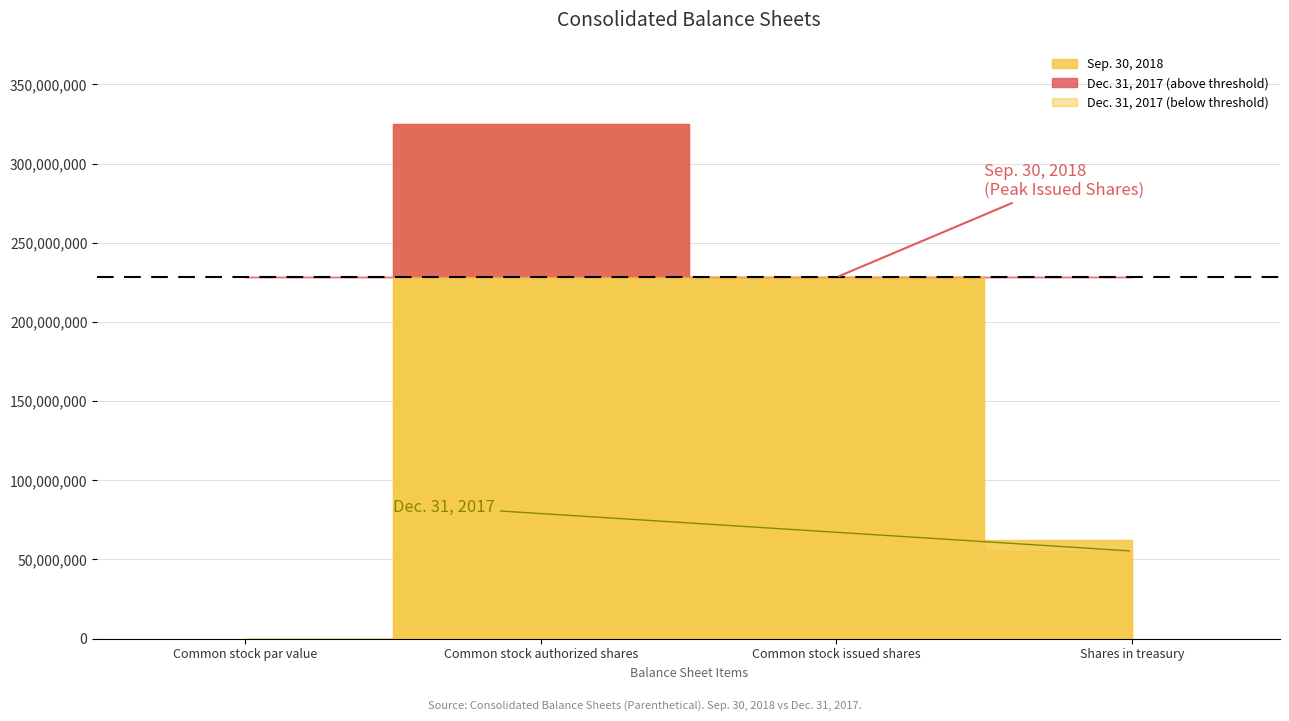

What position from the left is Common stock issued shares?

3